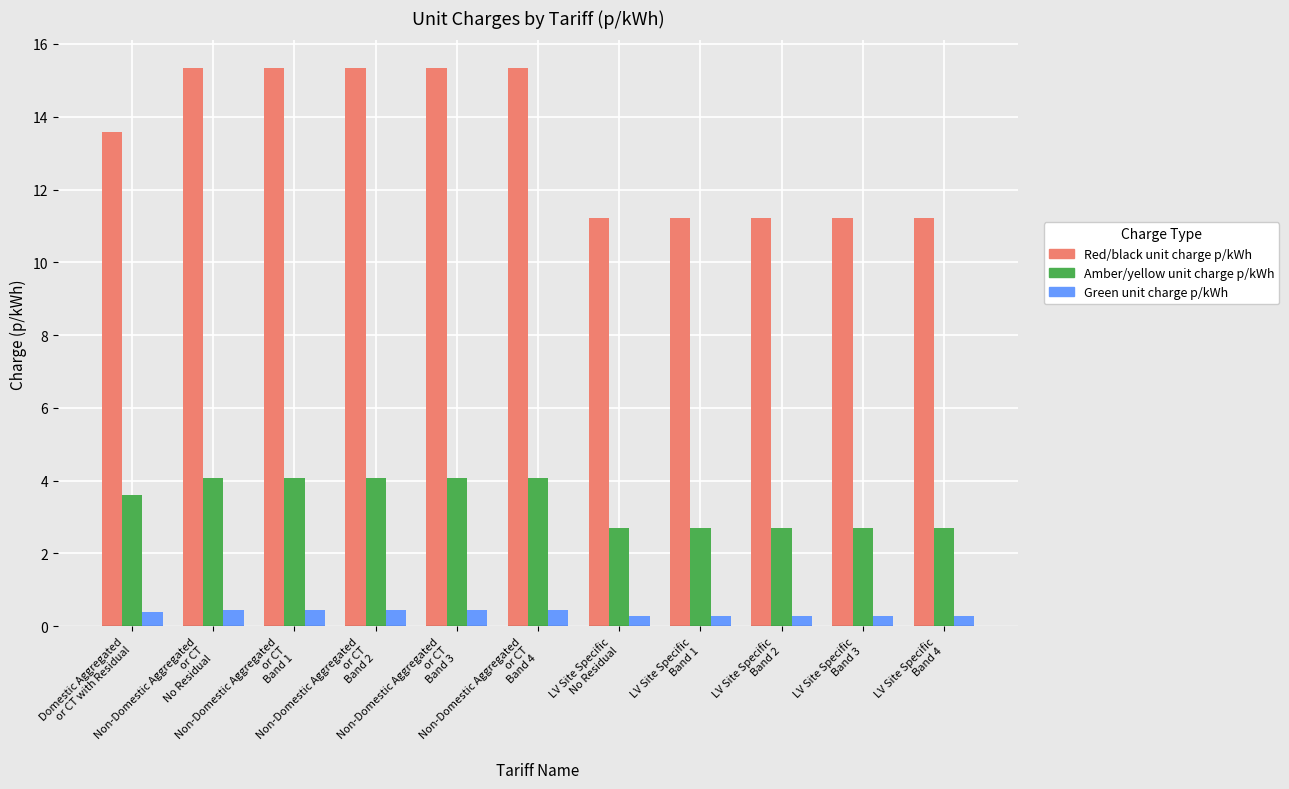

List the series in order of their peak value, highest first.

Red/black unit charge p/kWh, Amber/yellow unit charge p/kWh, Green unit charge p/kWh